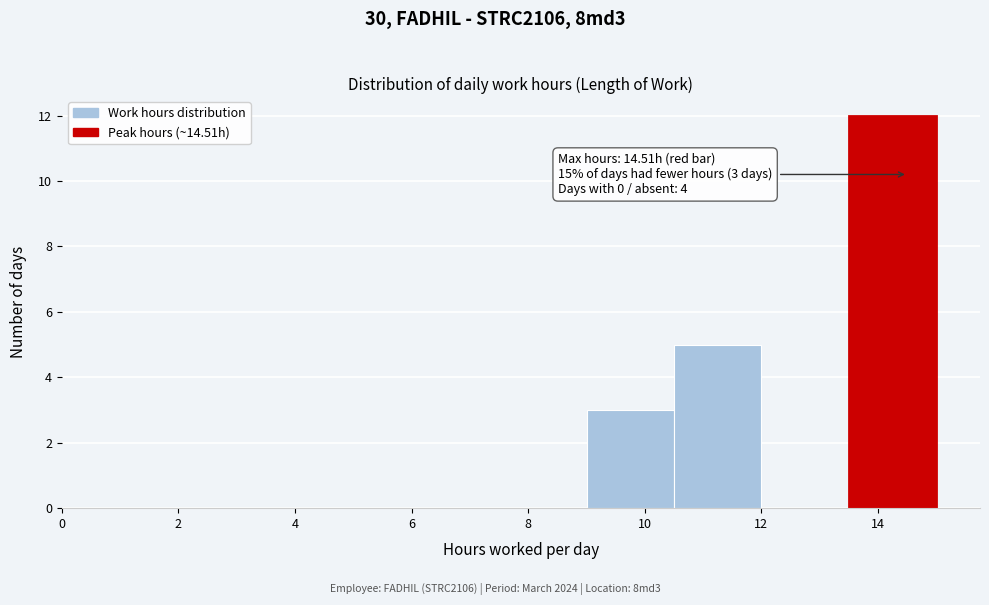

Over which range of the x-axis is the bar tallest?

13.5 to 15.0